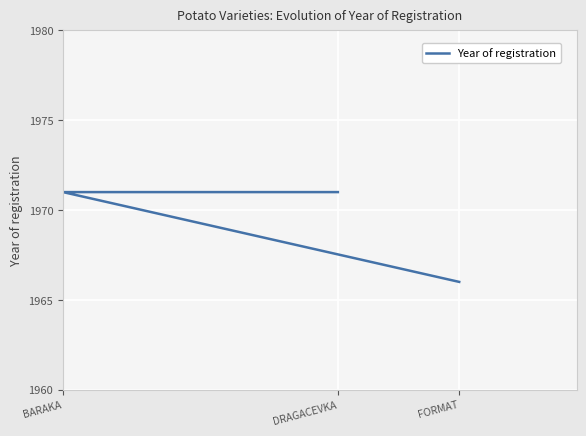

Between FORMAT and DRAGACEVKA, which is larger?

DRAGACEVKA